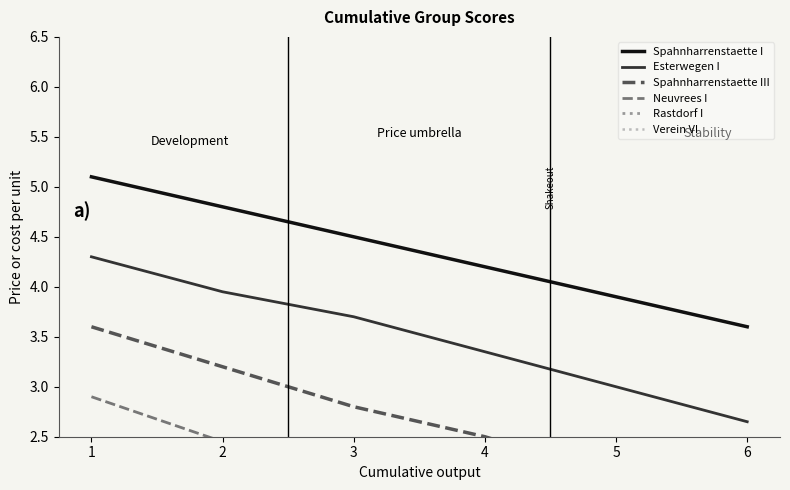

At which label does Neuvrees I reach its peak?

1